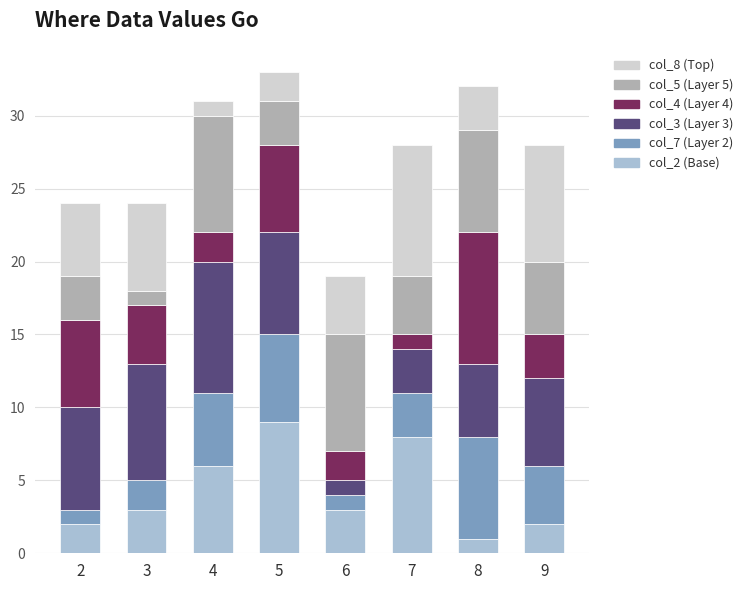

Are the bars grouped side by side (vs. stacked)?

No